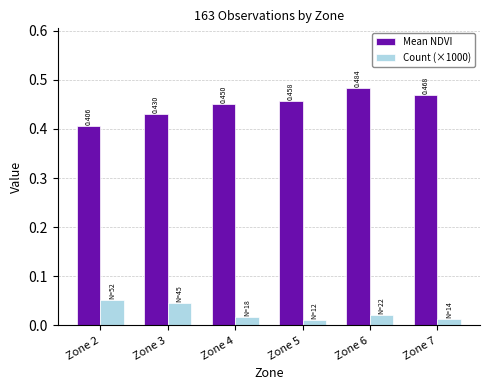

Which series has the largest total across all categories?

Mean NDVI